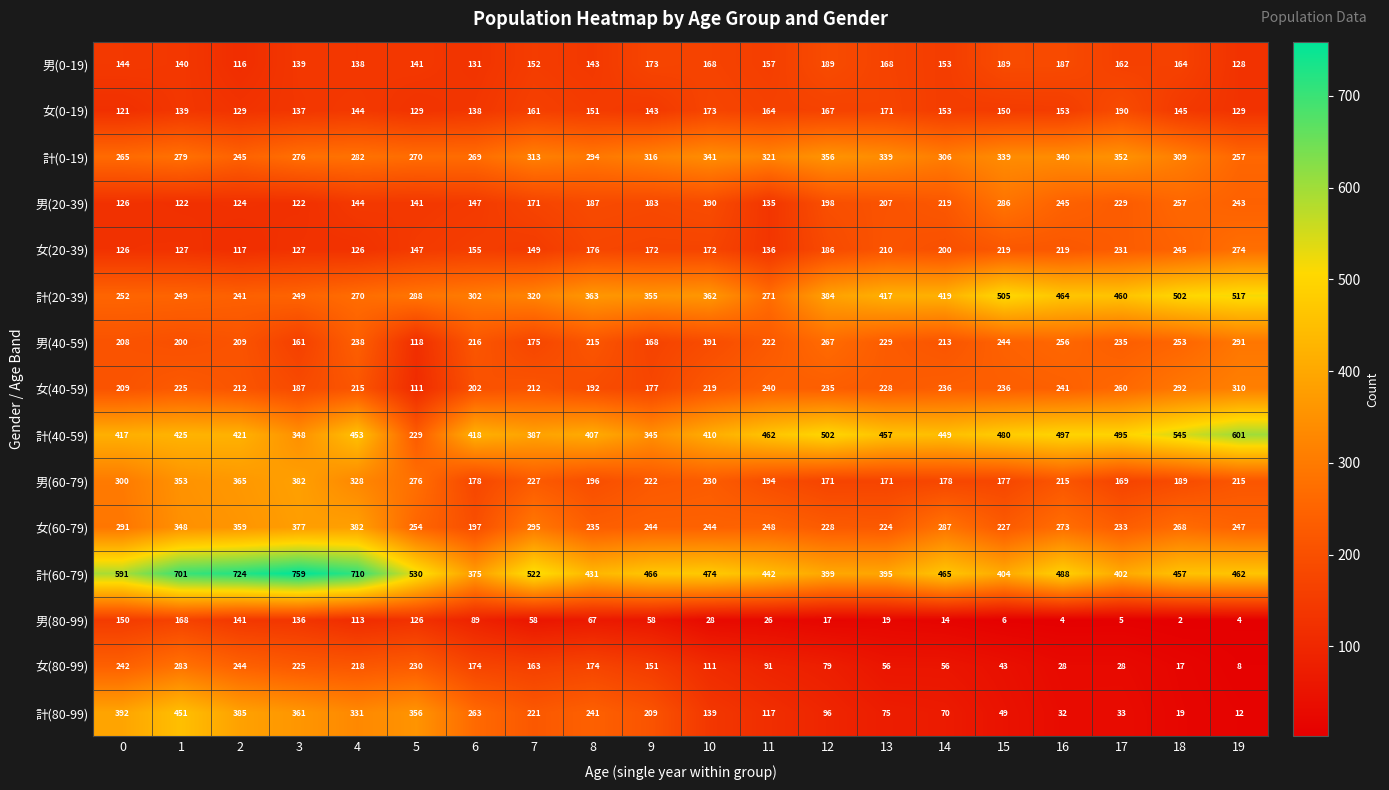

What is the spread (max minus min) of values at 7?

464